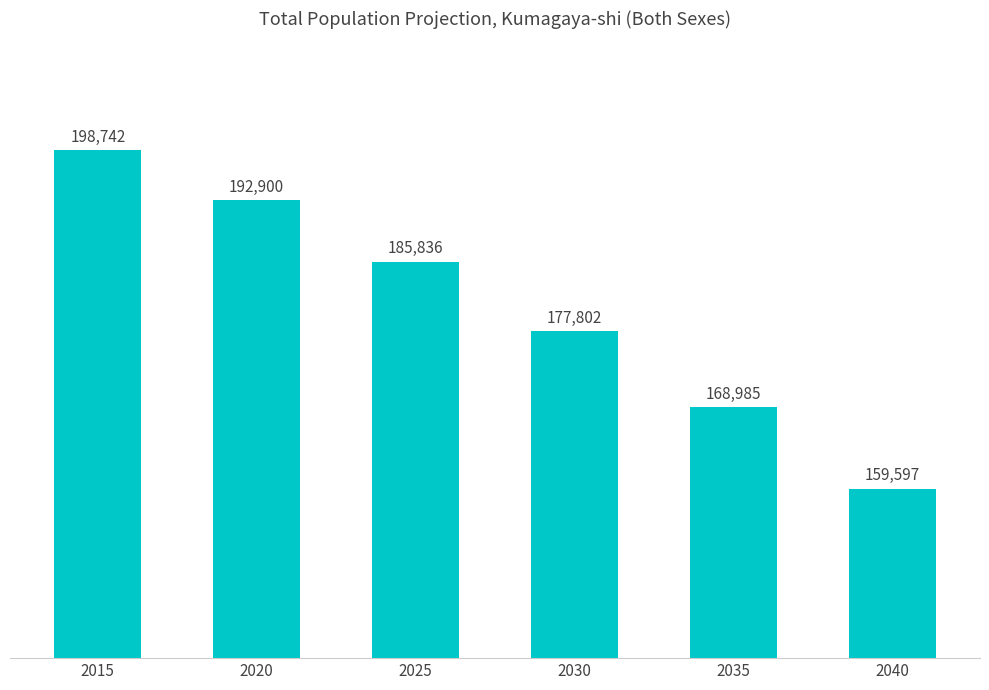

How many bars are there in total?

6